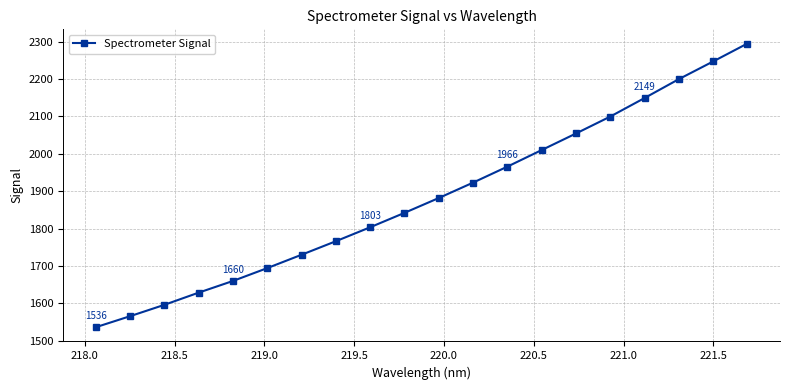

What is the greatest value displayed?

2294.7